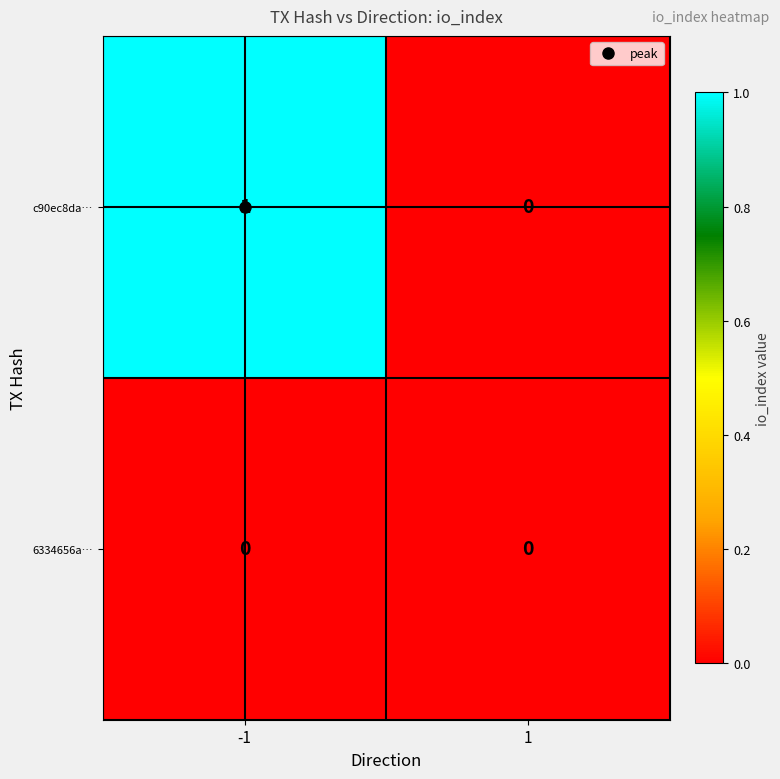

Between -1 and 1, which series saw the biggest shift?

c90ec8da…